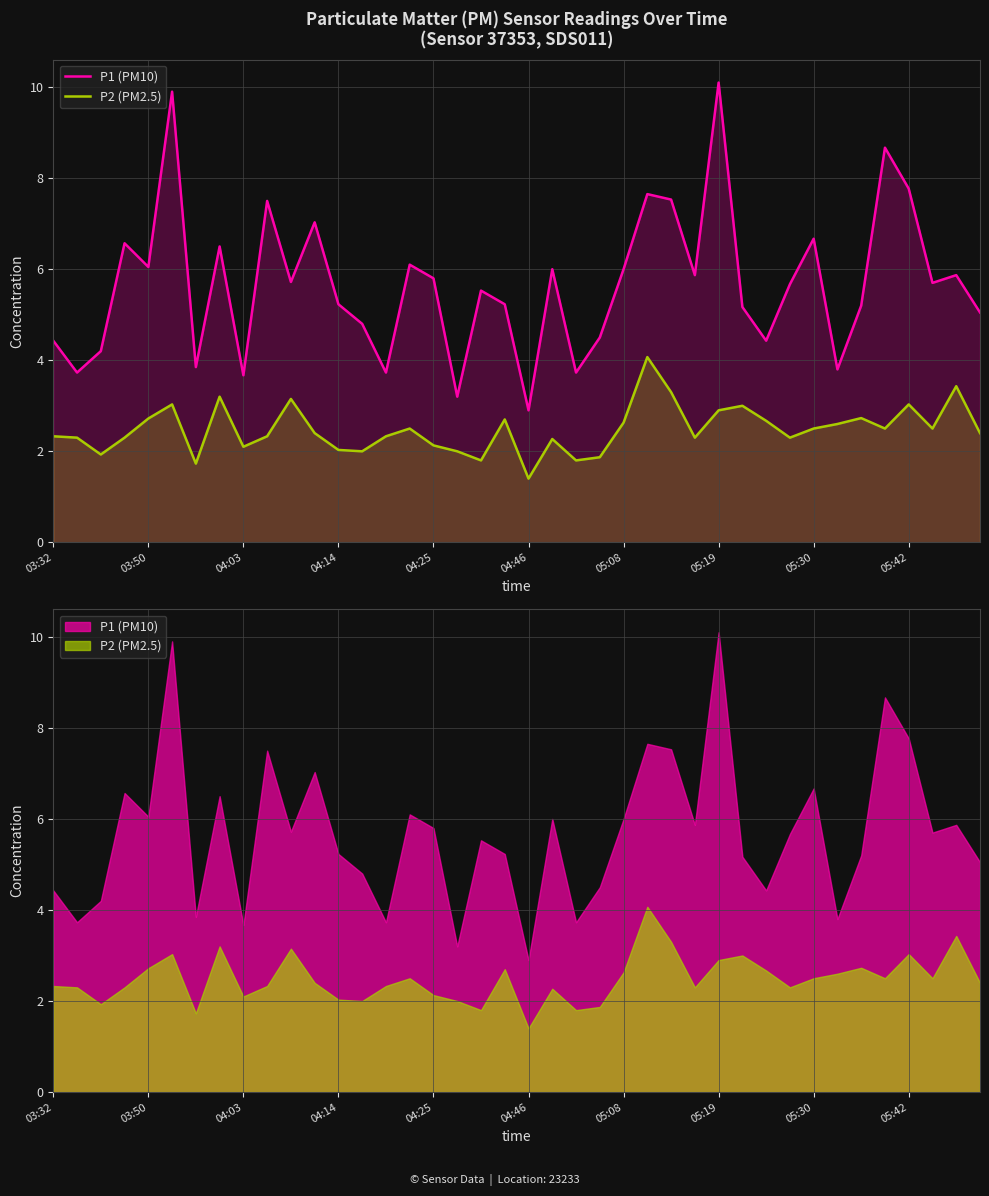

True or false: P1 (PM10) and P2 (PM2.5) intersect in this chart.

False